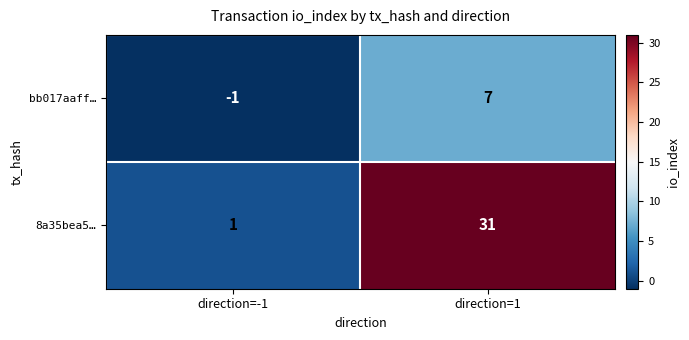

What is the sum of the 8a35bea5… values at direction=-1 and direction=1?

32